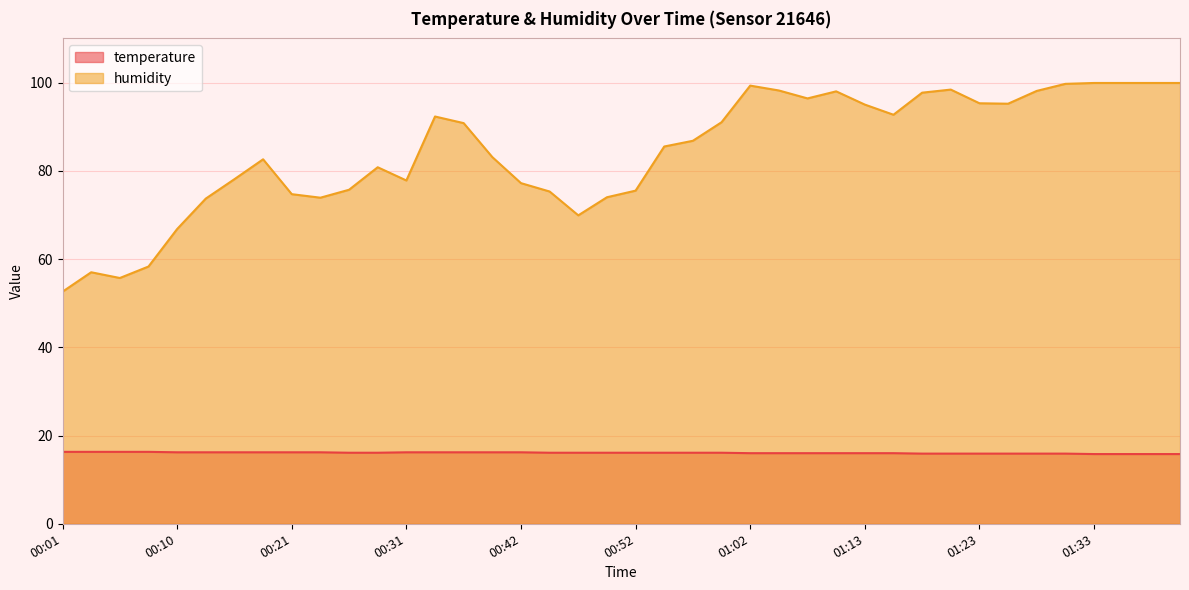

How many data points in humidity are less than 86?

20